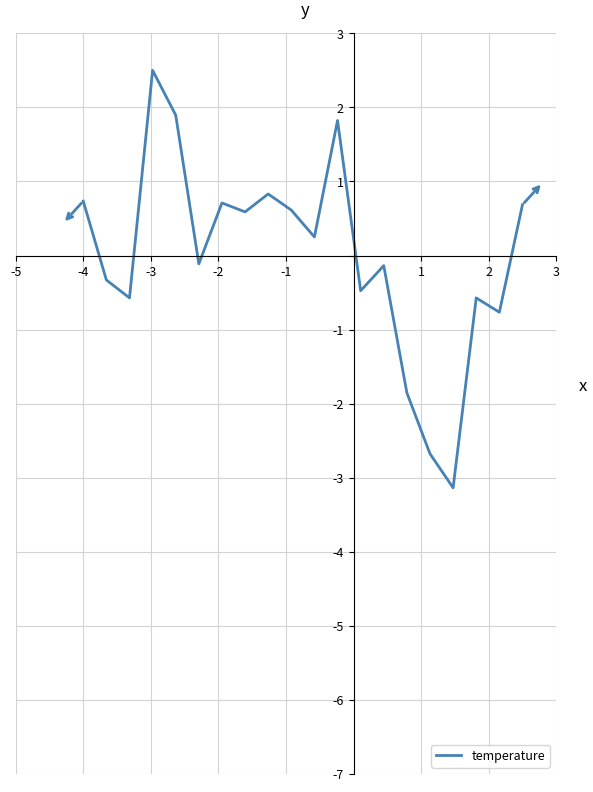

Reading right to left, what are all the values shown in this chart?

0.7	-0.8	-0.6	-3.1	-2.7	-1.9	-0.1	-0.5	1.8	0.3	0.6	0.8	0.6	0.7	-0.1	1.9	2.5	-0.6	-0.3	0.7